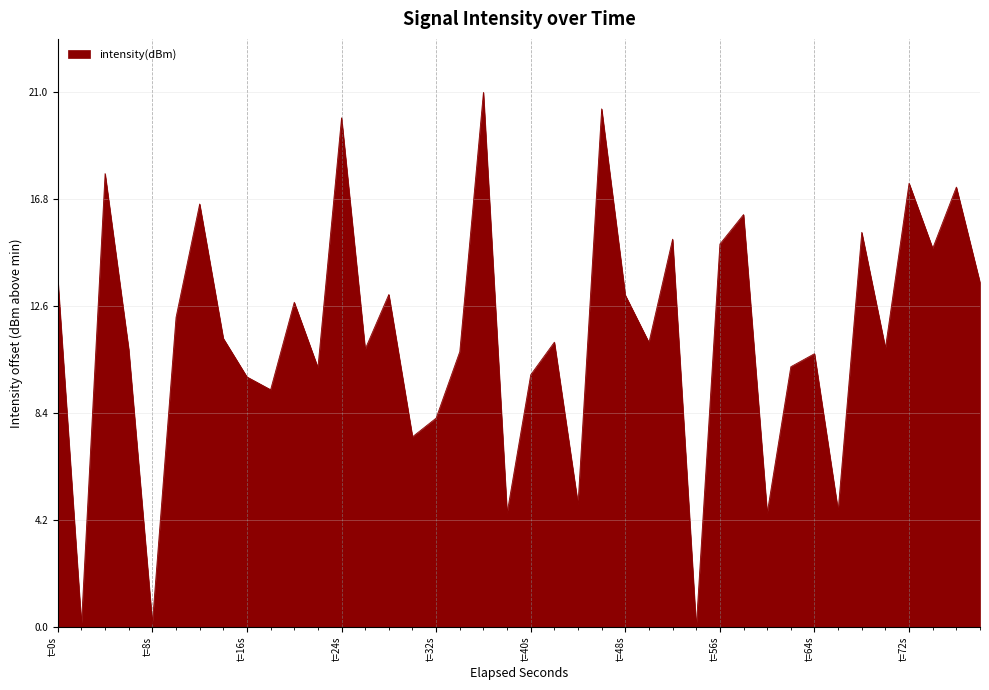

What is the greatest value displayed?

21.0